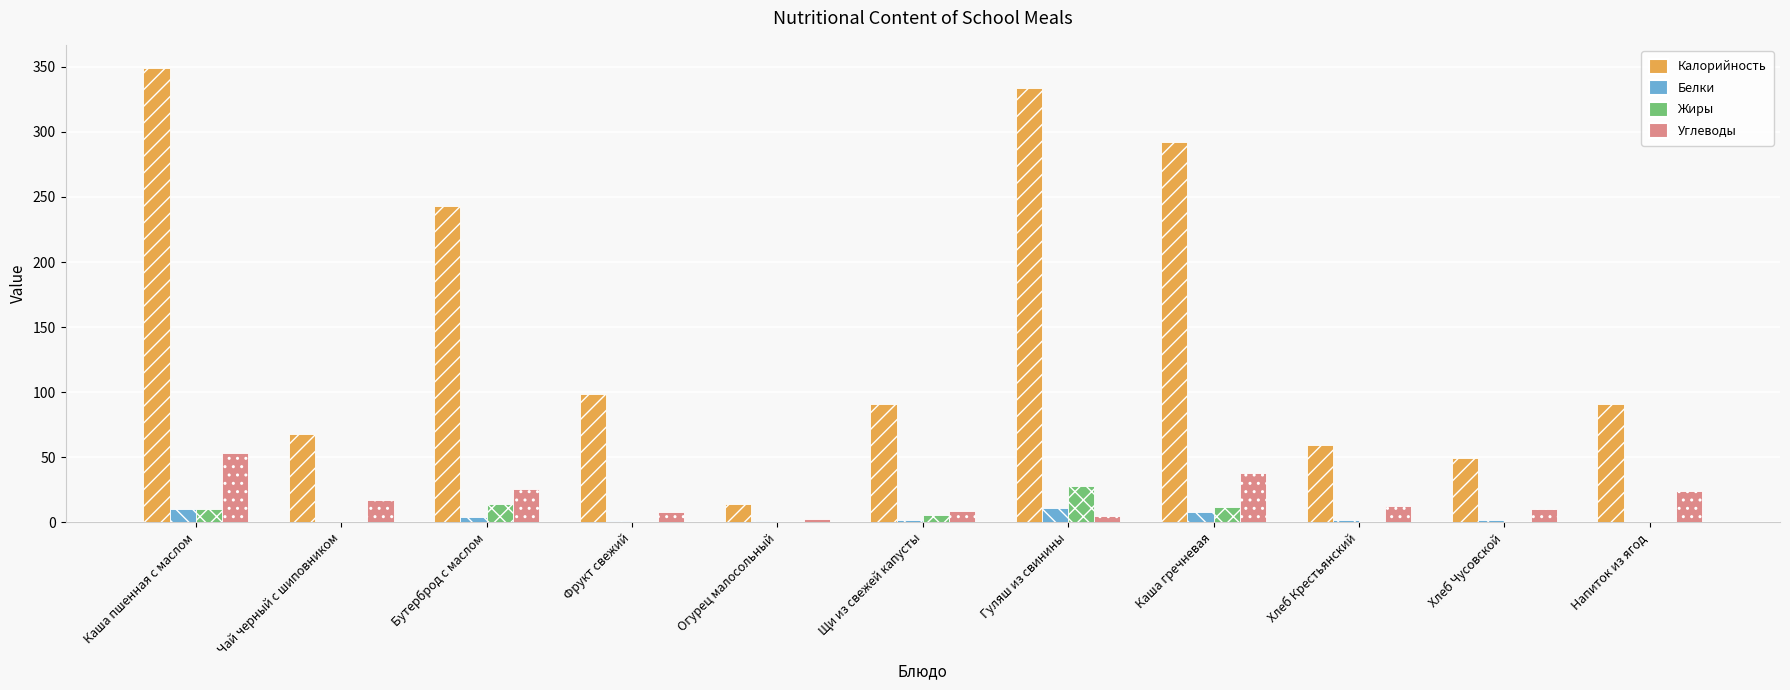

Which series has the largest total across all categories?

Калорийность